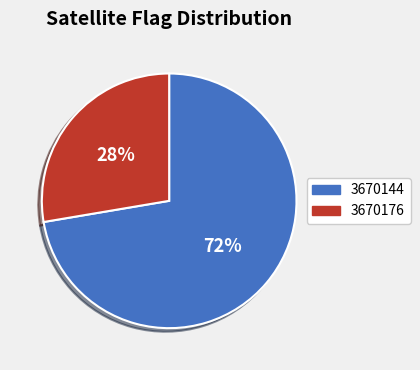

Which has a higher value, 3670176 or 3670144?

3670144